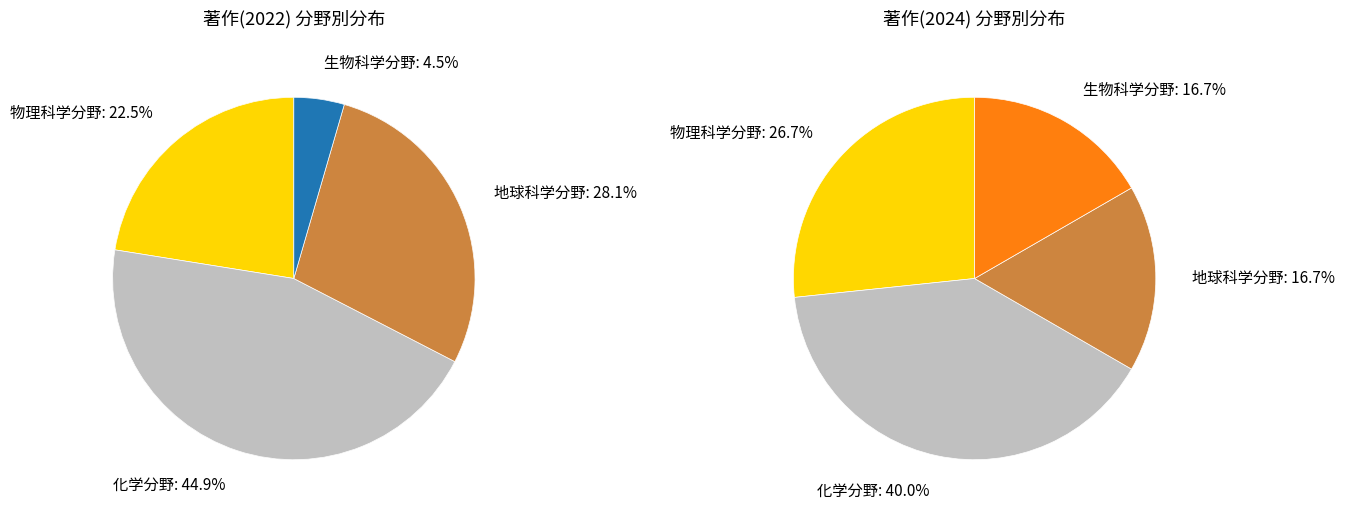

Is there a majority slice in this chart?

No